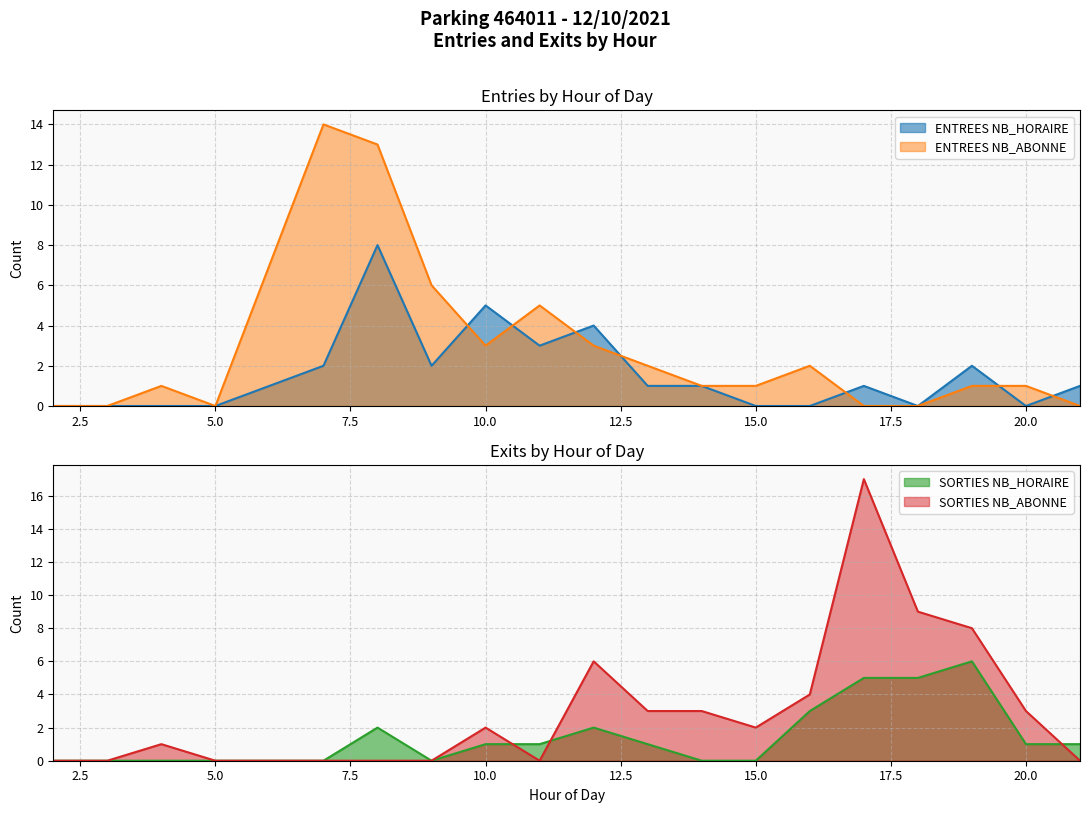

What is the sum of all ENTREES NB_HORAIRE values?

31